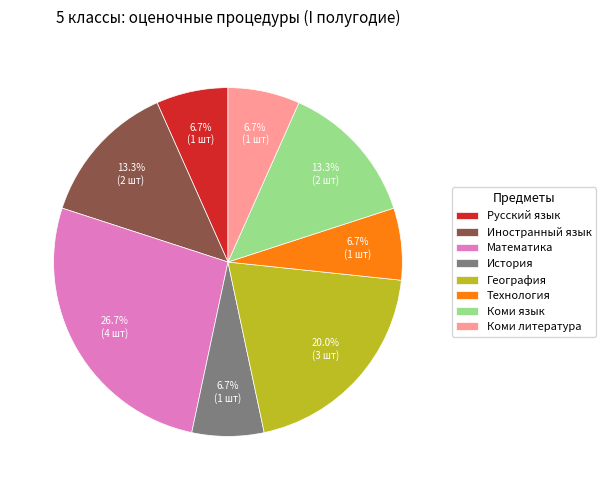

Is there a majority slice in this chart?

No